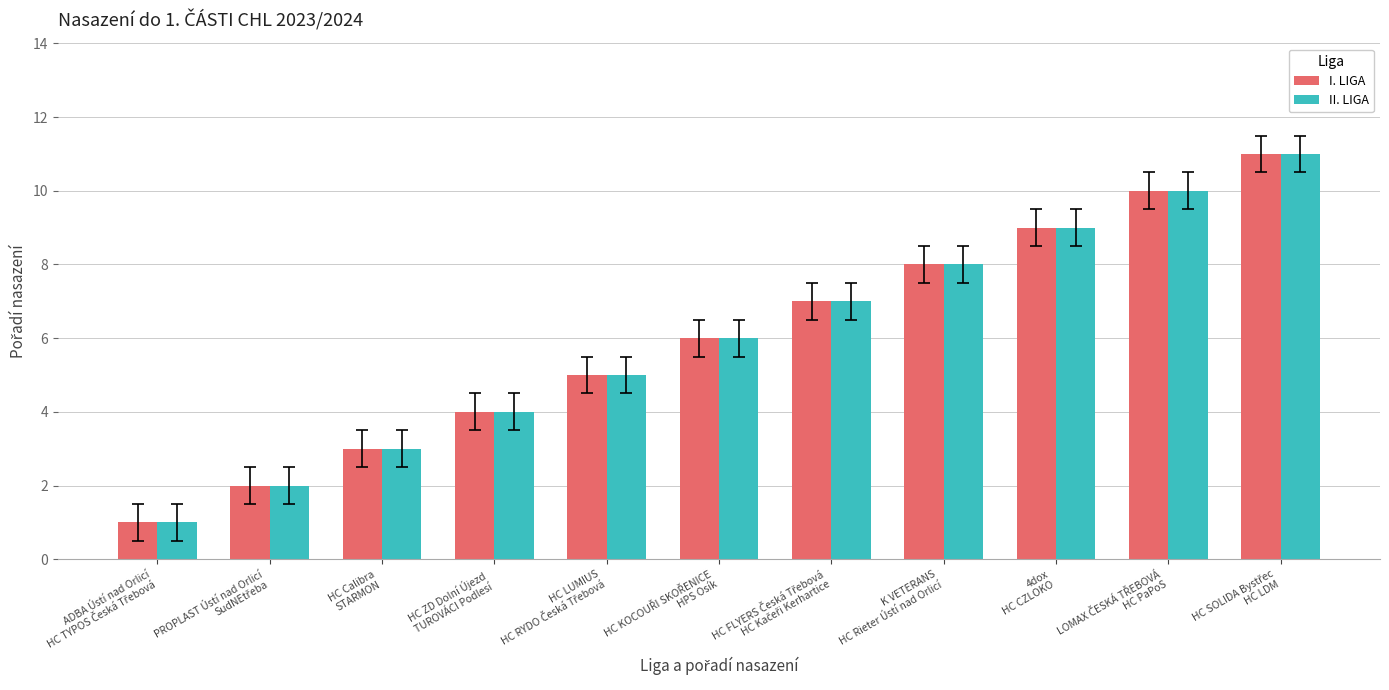

What is the sum of all II. LIGA values?

66